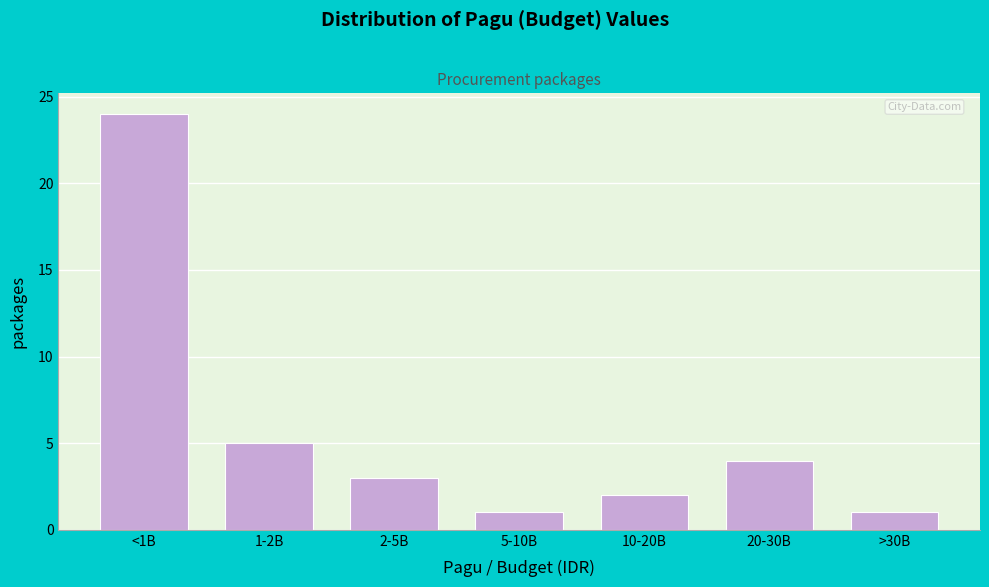

Reading right to left, what are all the values shown in this chart?

>30B=1	20-30B=4	10-20B=2	5-10B=1	2-5B=3	1-2B=5	<1B=24